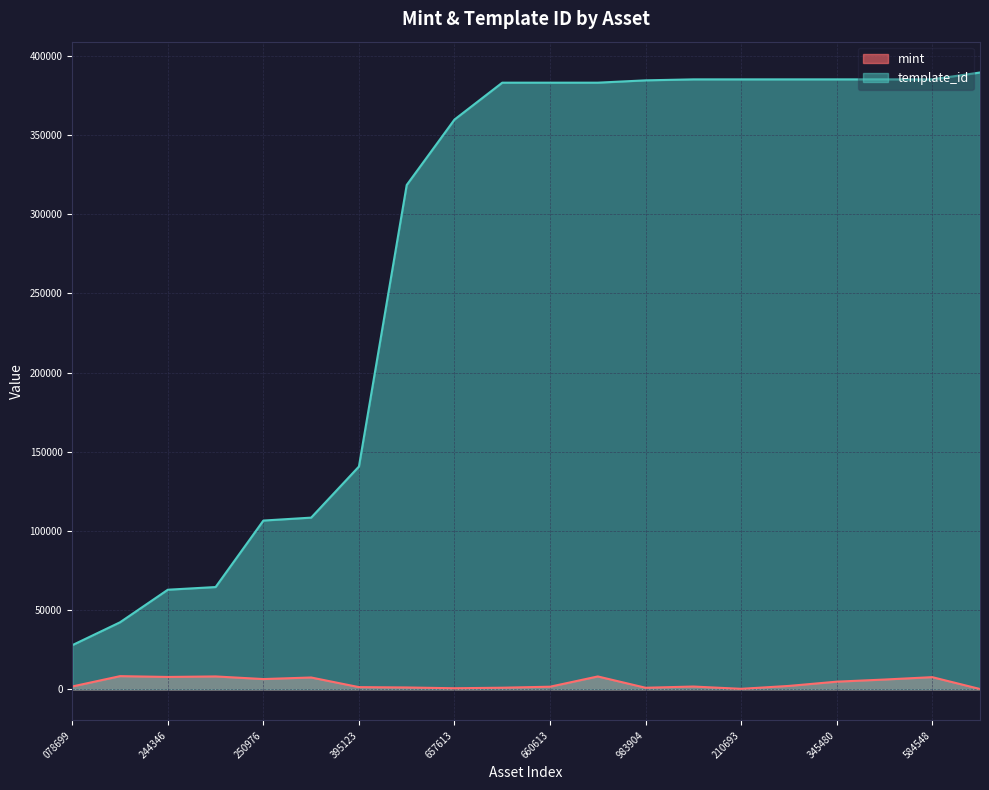

At 584548, list the series in order from largest to smallest.

template_id, mint